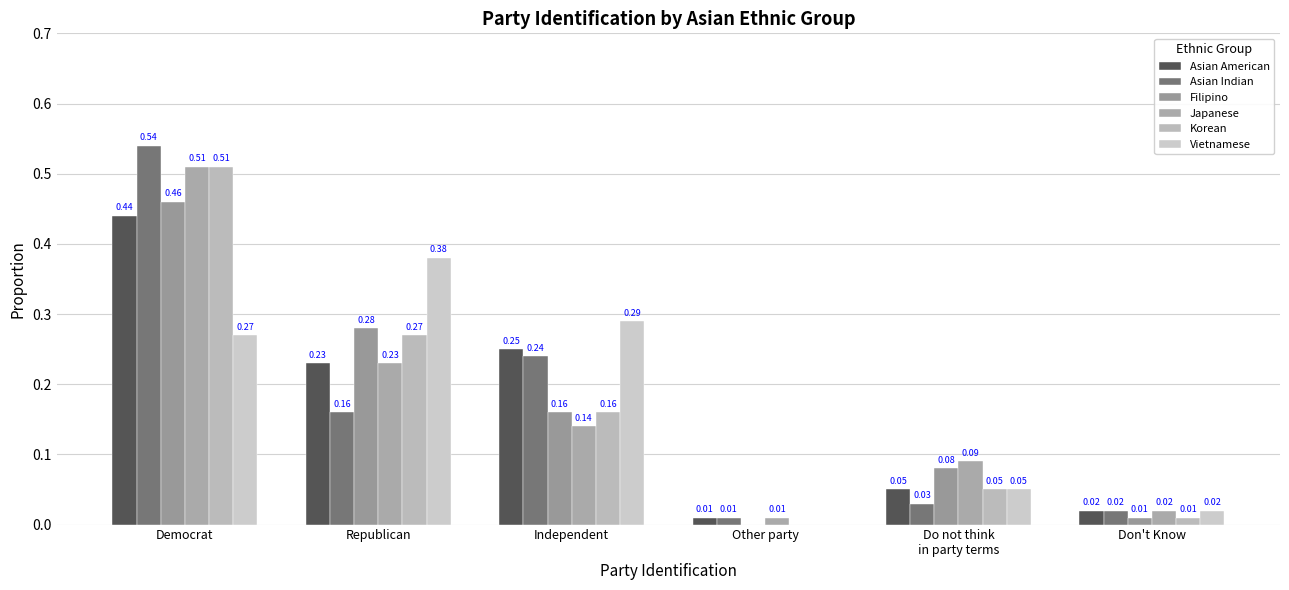

What is the label of the 6th bar from the right?

Democrat